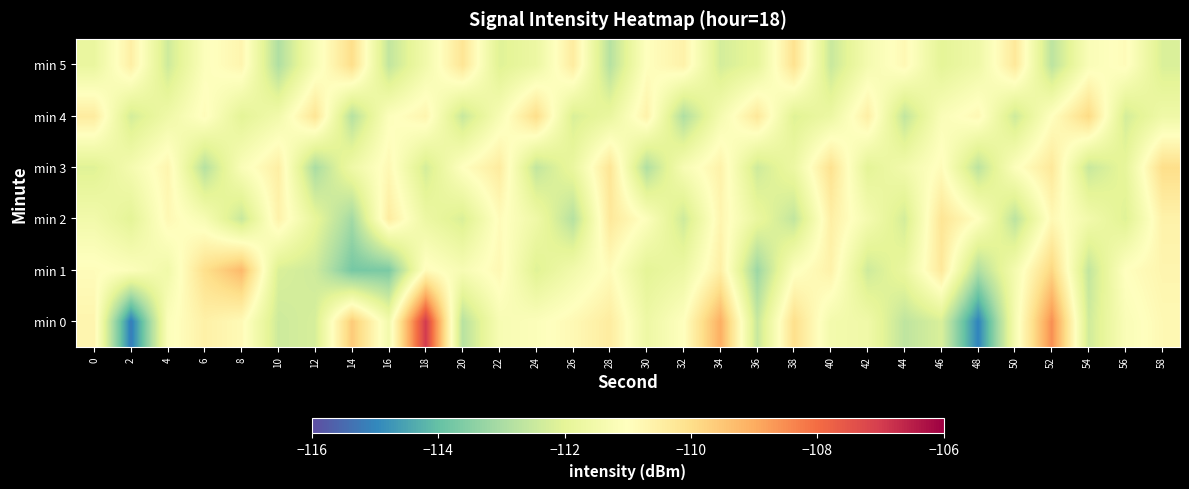

Which series has the largest range (max minus min)?

min 0